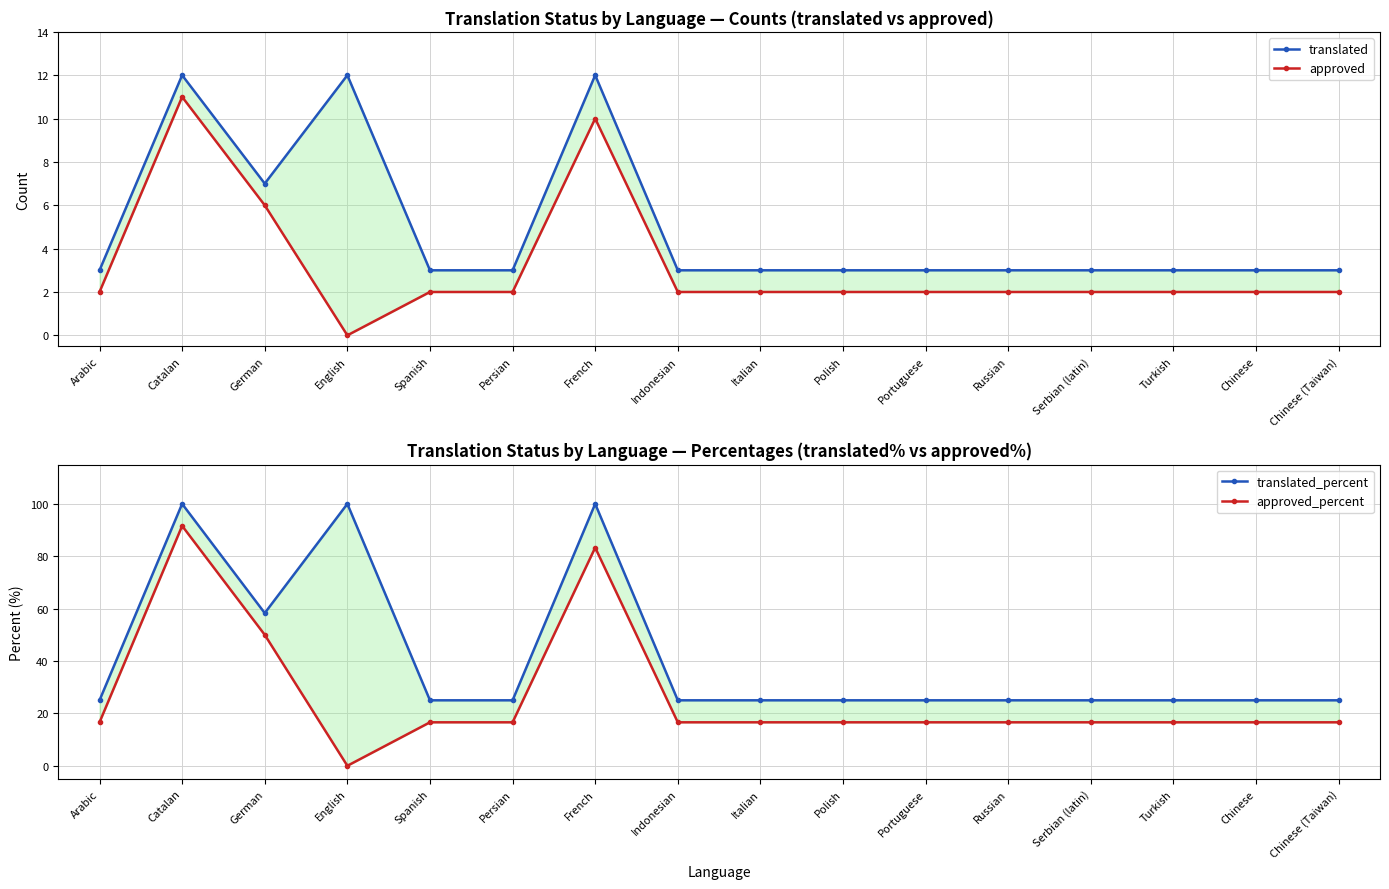

What is the total value across all series at Catalan?

214.6